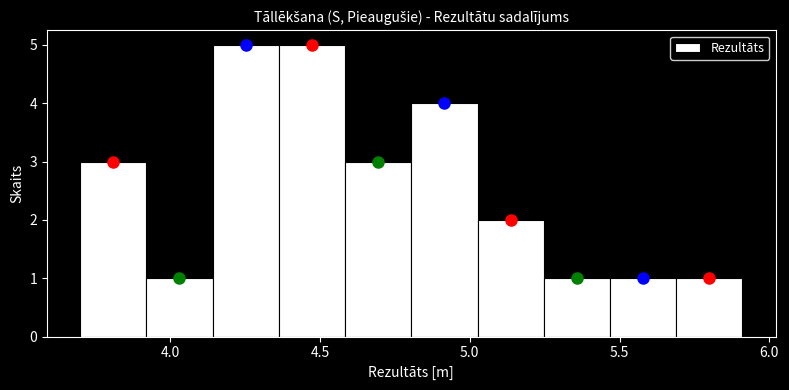

Reading left to right, transcribe this chart: for each bar, give the range it covers on the x-axis and its height. Neither the bar edges nor the heights are printed on the chart, so give them approximately, as read against the axes.

3.70 to 3.90: 3
3.90 to 4.15: 1
4.15 to 4.35: 5
4.35 to 4.60: 5
4.60 to 4.80: 3
4.80 to 5.05: 4
5.05 to 5.25: 2
5.25 to 5.45: 1
5.45 to 5.70: 1
5.70 to 5.90: 1